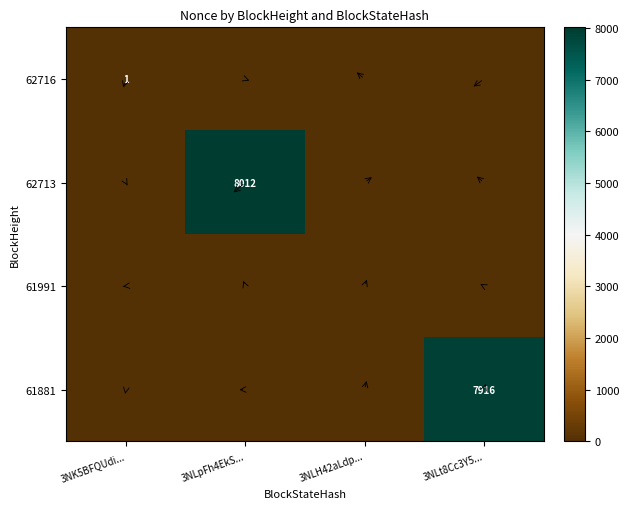

The 62713 series shows 3728 at 3NLpFh4EkS.... True or false?

False